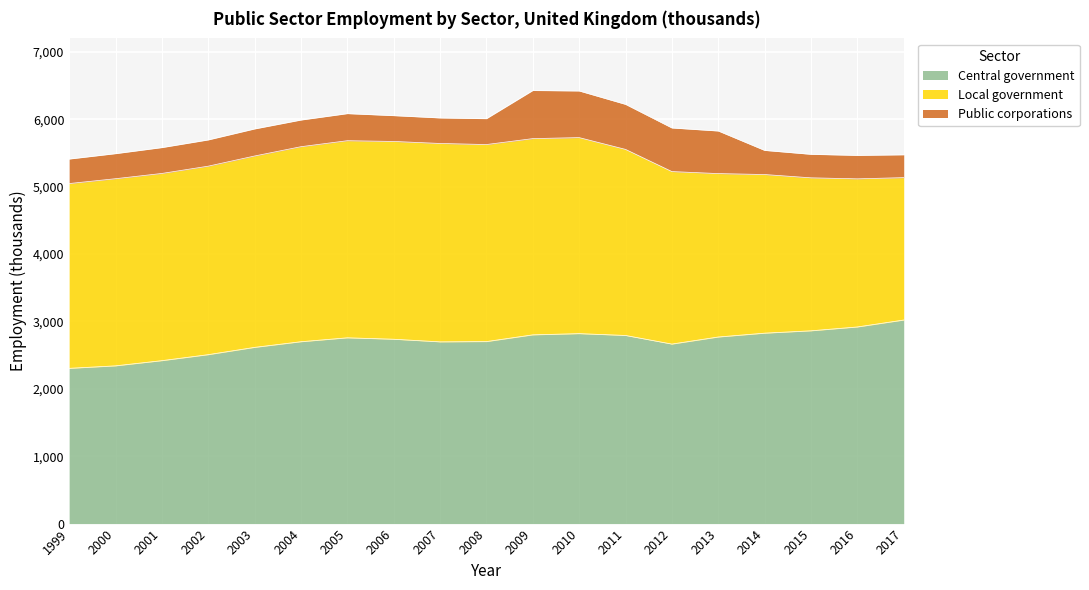

What is the minimum value shown in the chart?

339